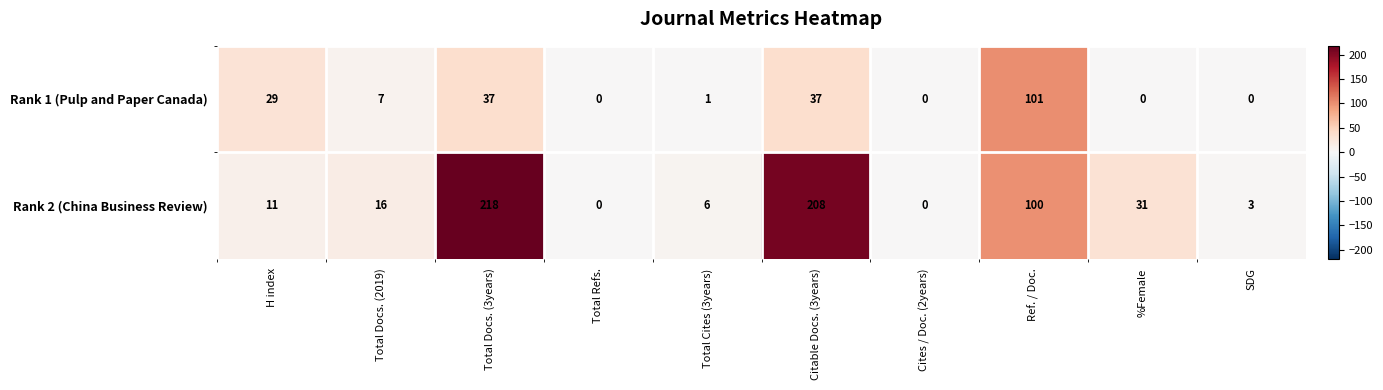

At which category does the chart reach its peak across all series?

Total Docs. (3years)